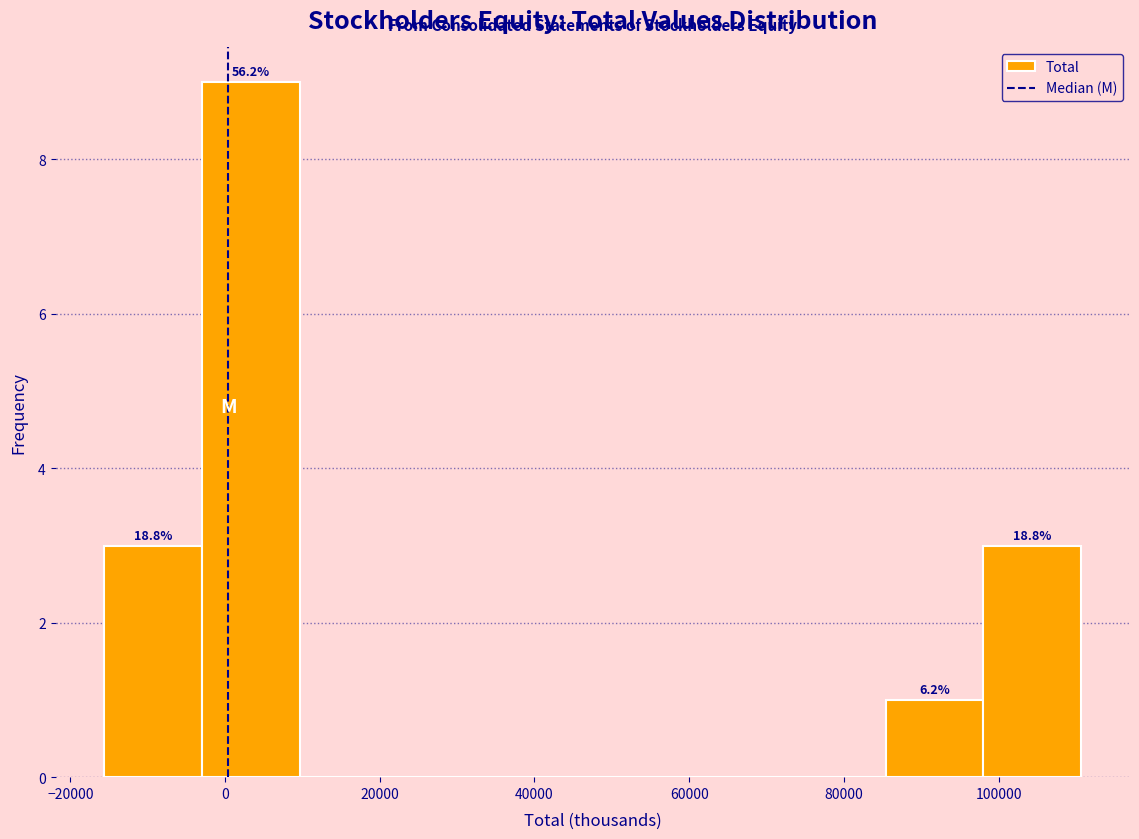

Which range on the x-axis has the tallest bar?

-2000 to 10000